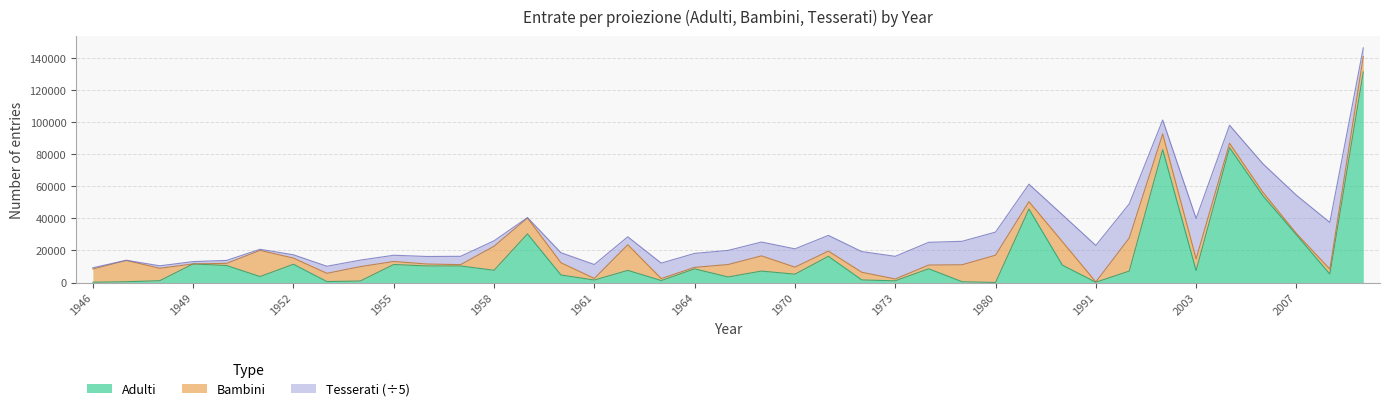

At which label is Adulti closest to 65591?

2005